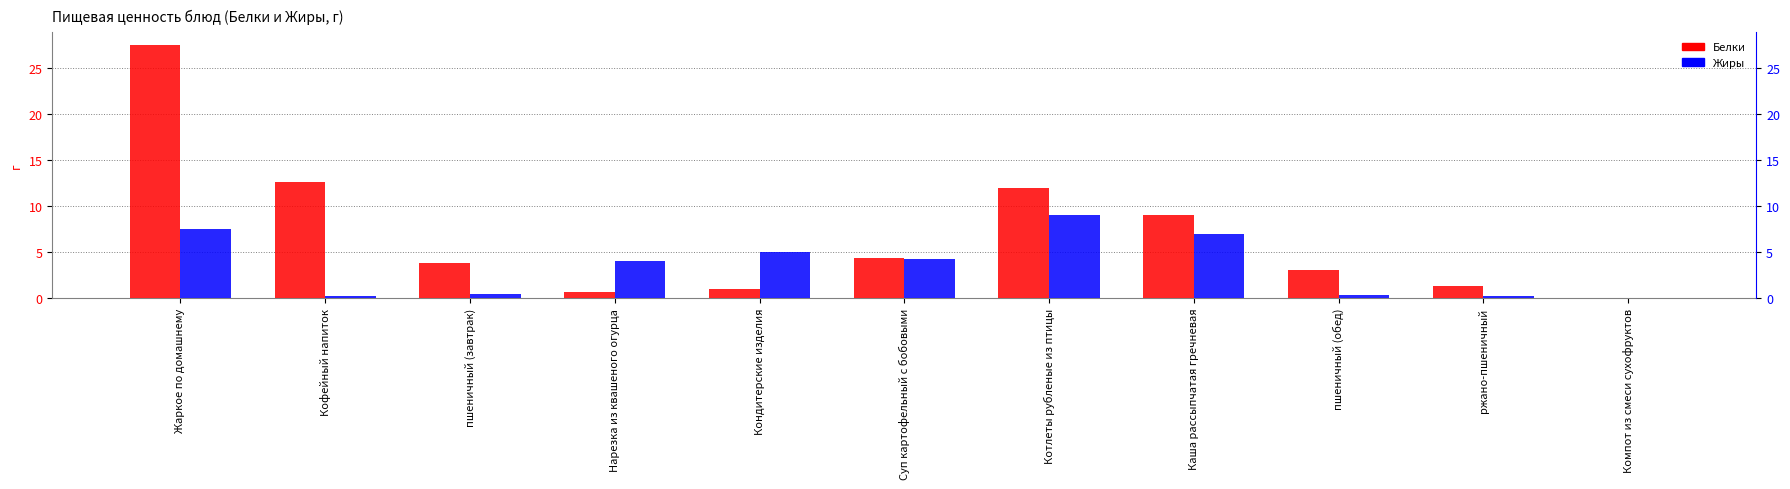

Reading left to right, list all the values displayed in this chart.

Белки: 27.5	12.6	3.8	0.7	1.0	4.4	12.0	9.0	3.0	1.3	0.0
Жиры: 7.5	0.2	0.4	4.1	5.0	4.2	9.0	7.0	0.3	0.2	0.0